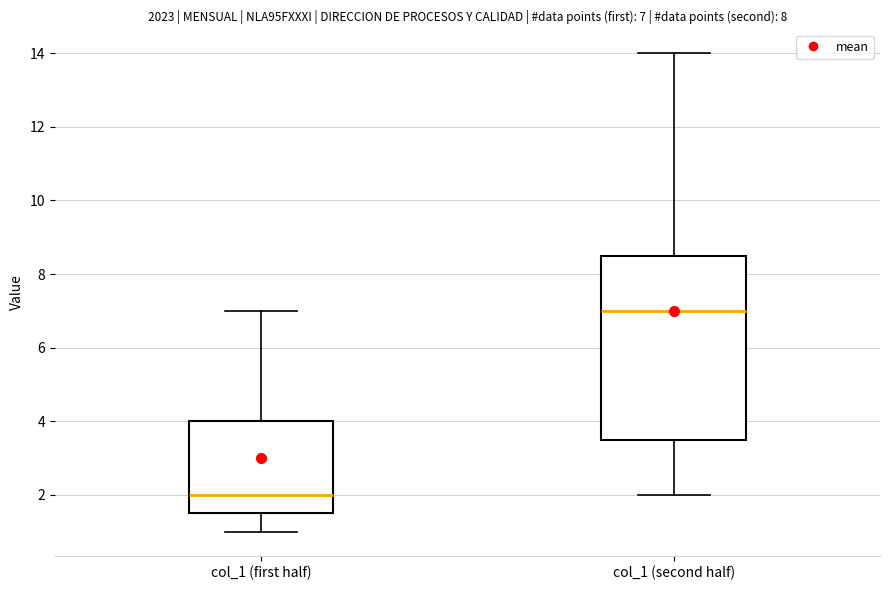

Which box is the tallest, from its lower edge to its upper edge?

col_1 (second half)